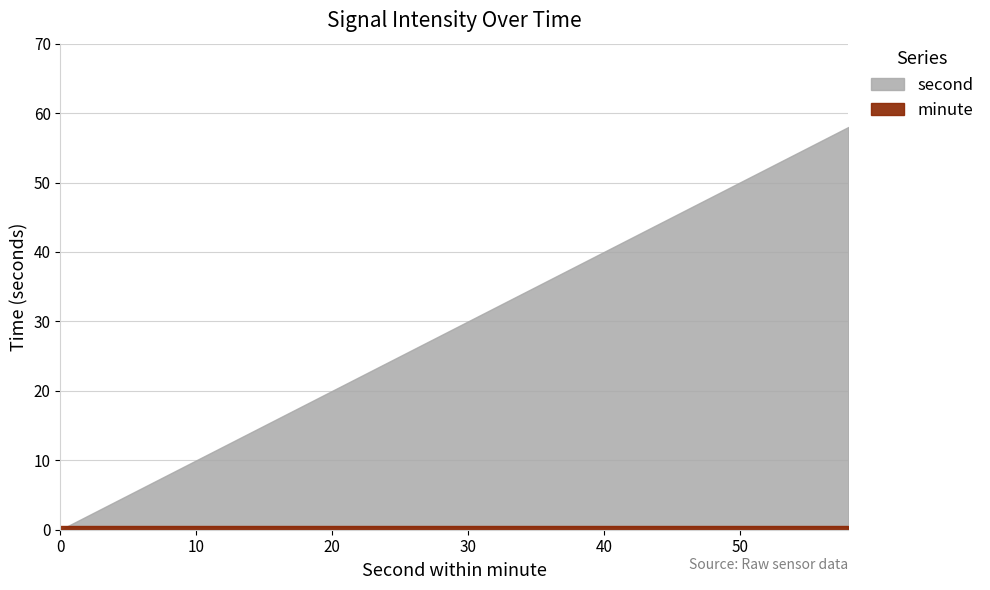

How many categories are shown in the chart?

30